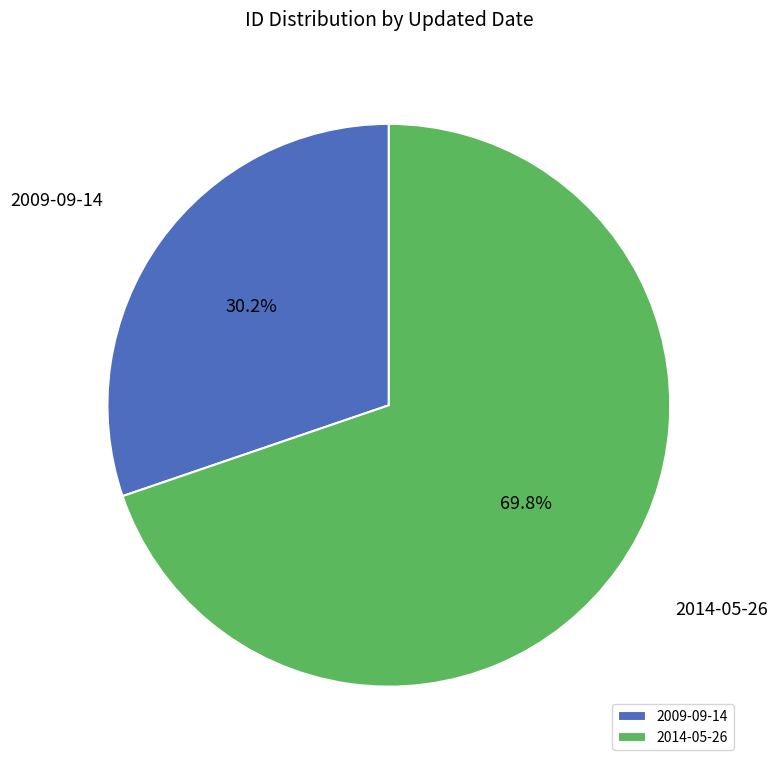

Is there any slice that represents more than half of the pie?

Yes